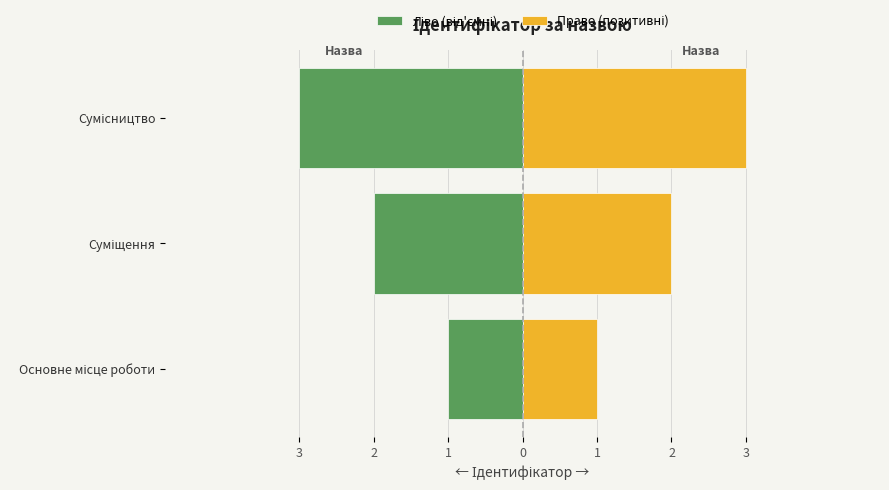

Rank the series at Сумісництво from lowest to highest value.

Ліво (від'ємні), Право (позитивні)